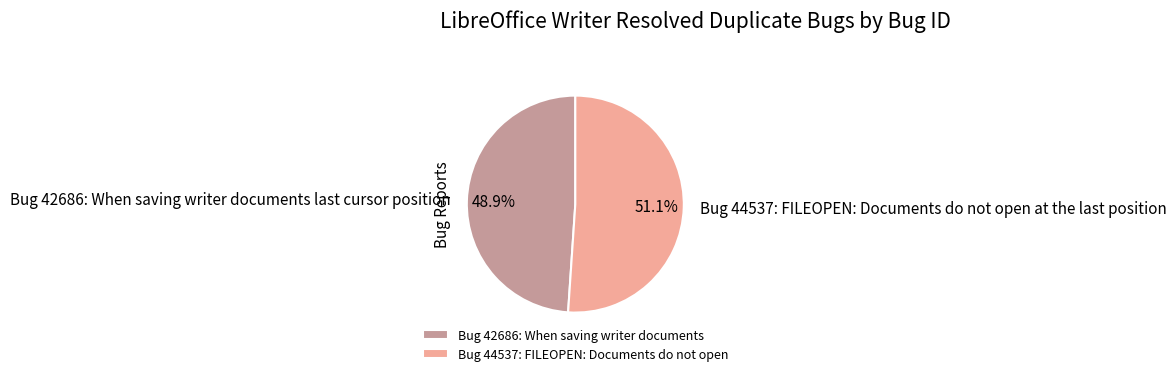

Rank the categories by value from highest to lowest.

Bug 44537: FILEOPEN: Documents do not open, Bug 42686: When saving writer documents